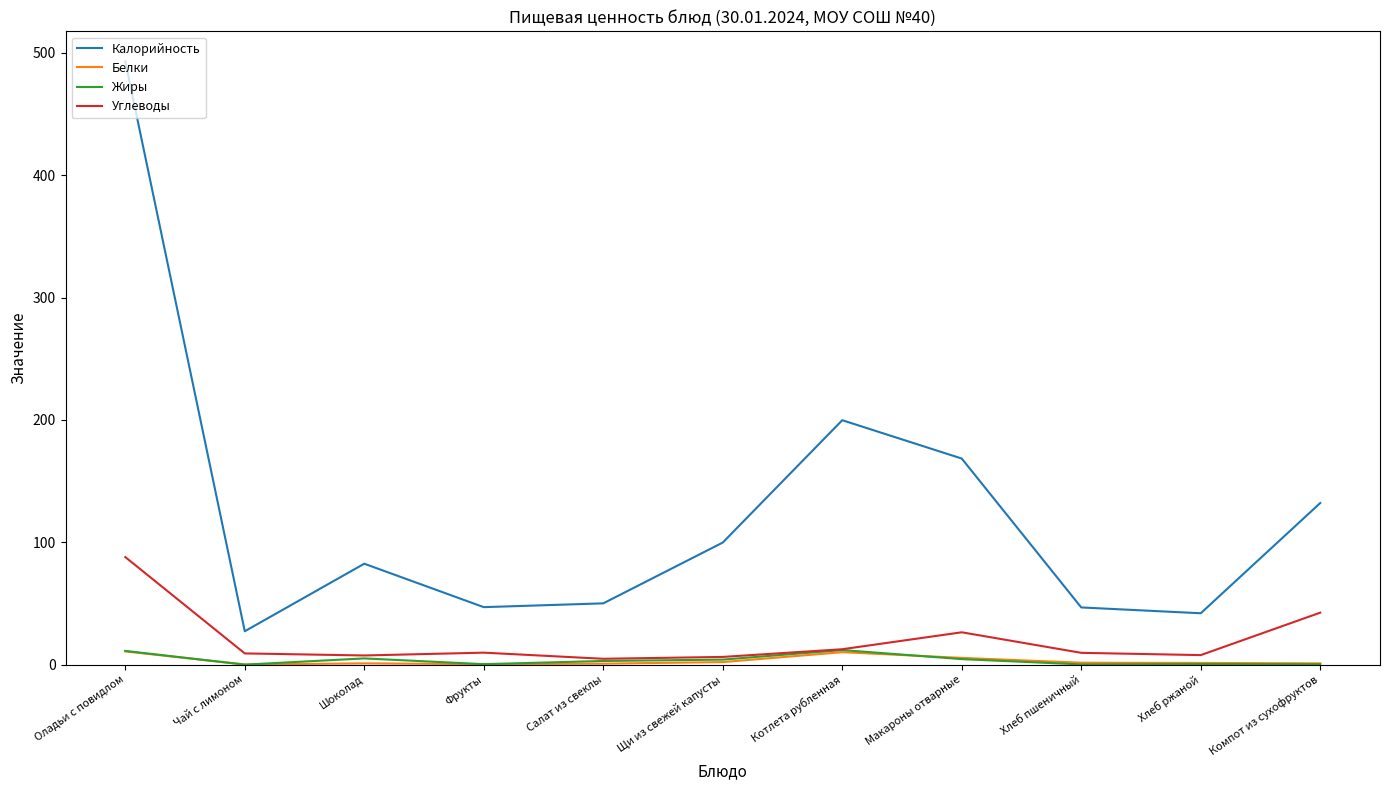

What is the difference between the Жиры values at Чай с лимоном and Компот из сухофруктов?

0.3